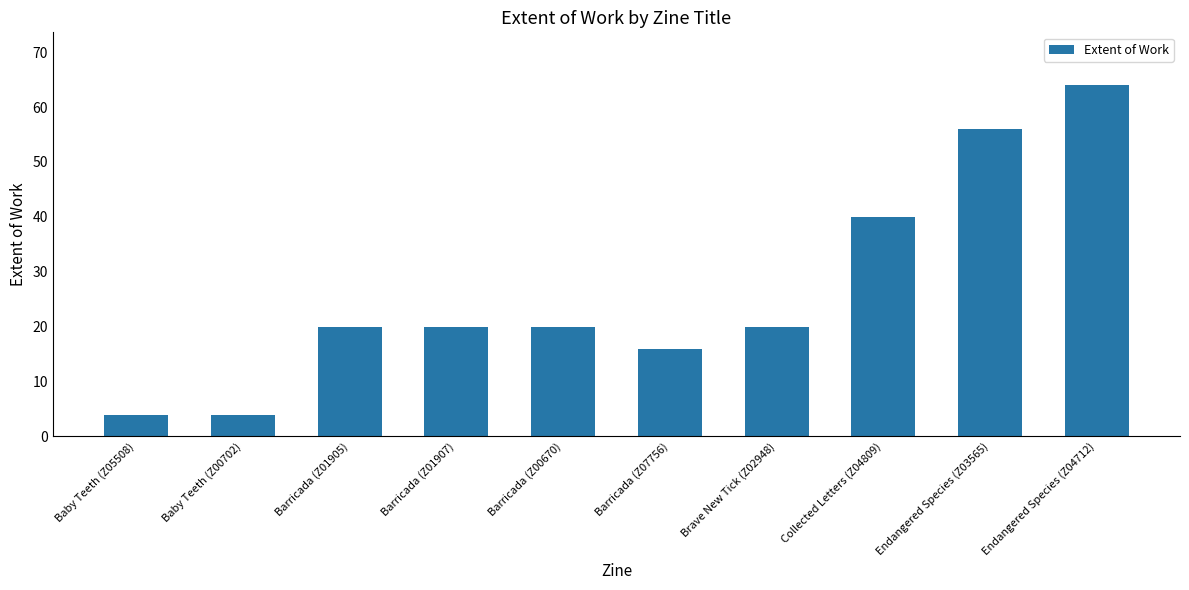

How many bars are there in total?

10